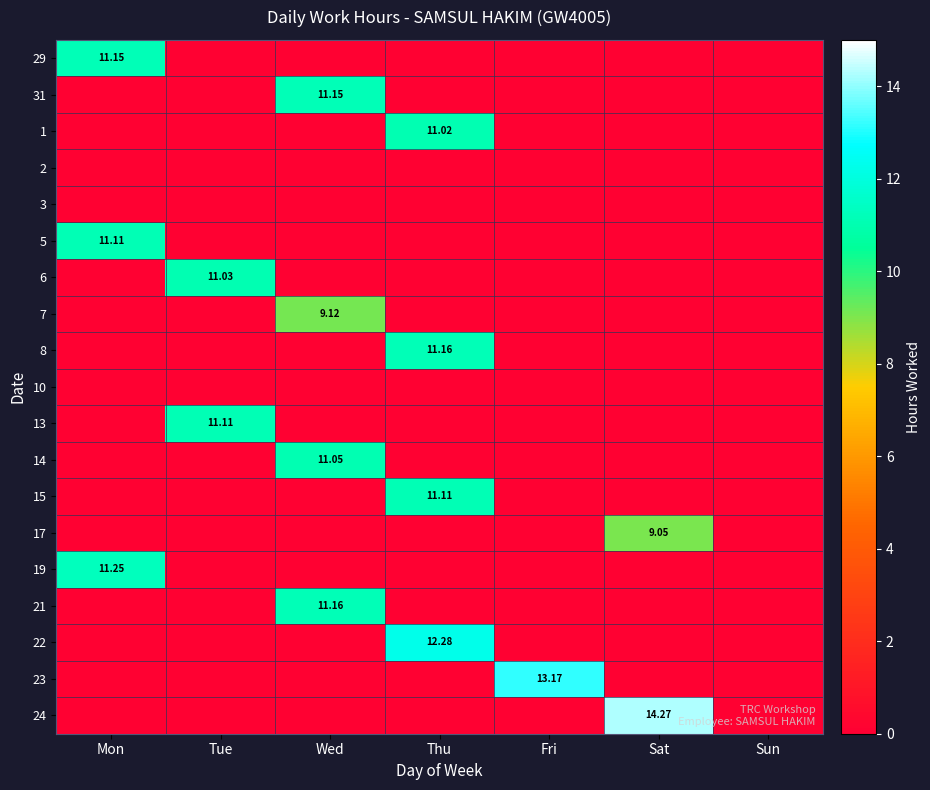

Rank the series at Fri from lowest to highest value.

29, 31, 1, 2, 3, 5, 6, 7, 8, 10, 13, 14, 15, 17, 19, 21, 22, 24, 23